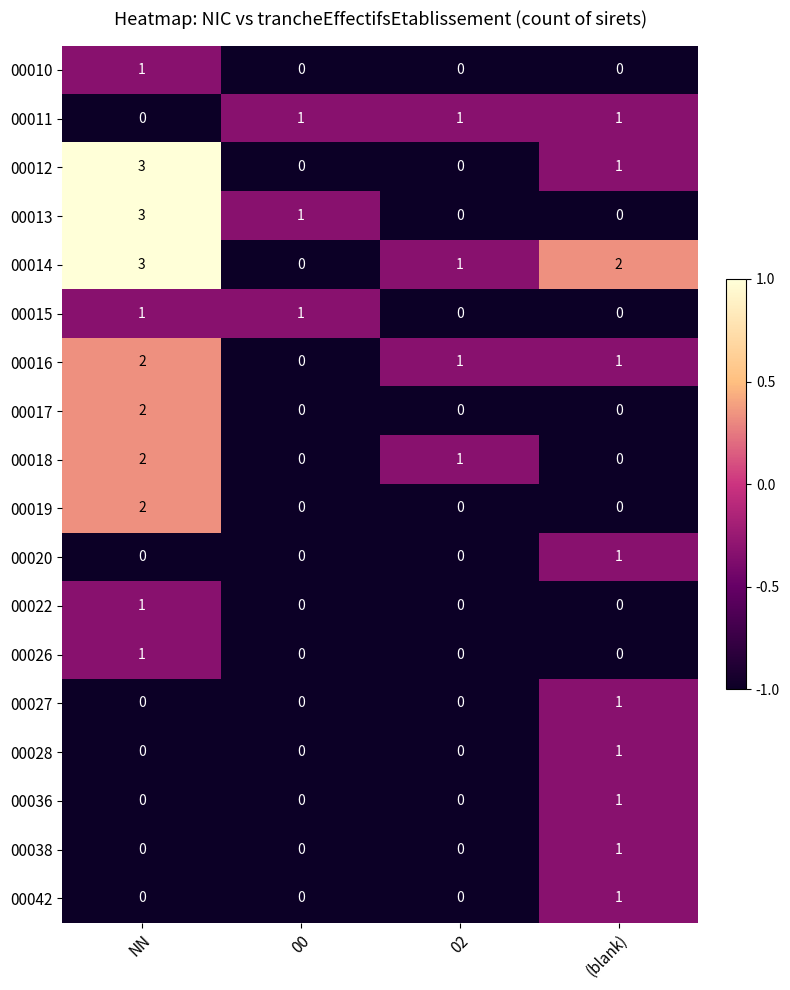

True or false: 00018 has a value of 1 at 02.

True